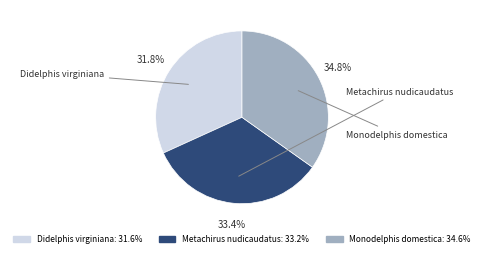

To the nearest percent, what percentage of the pie is Didelphis virginiana?

32%